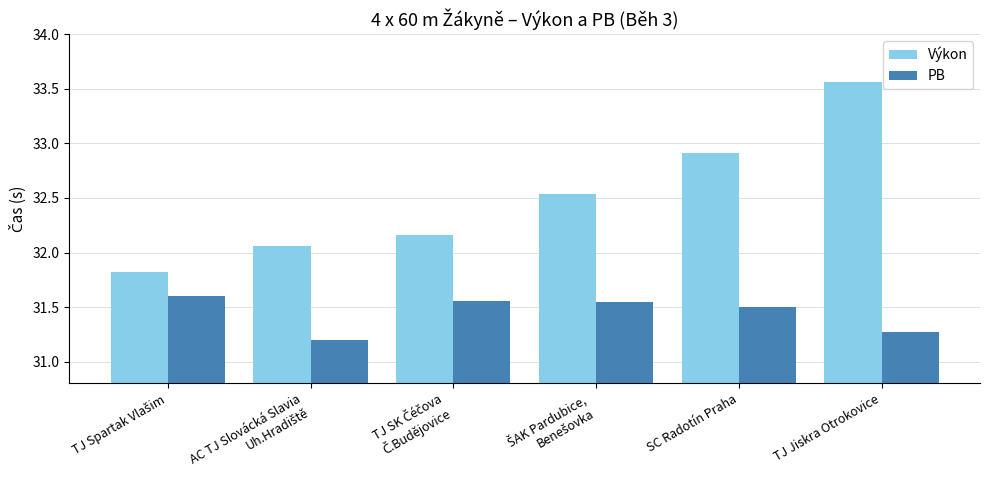

What is the difference between the maximum and minimum values in the Výkon series?

1.7